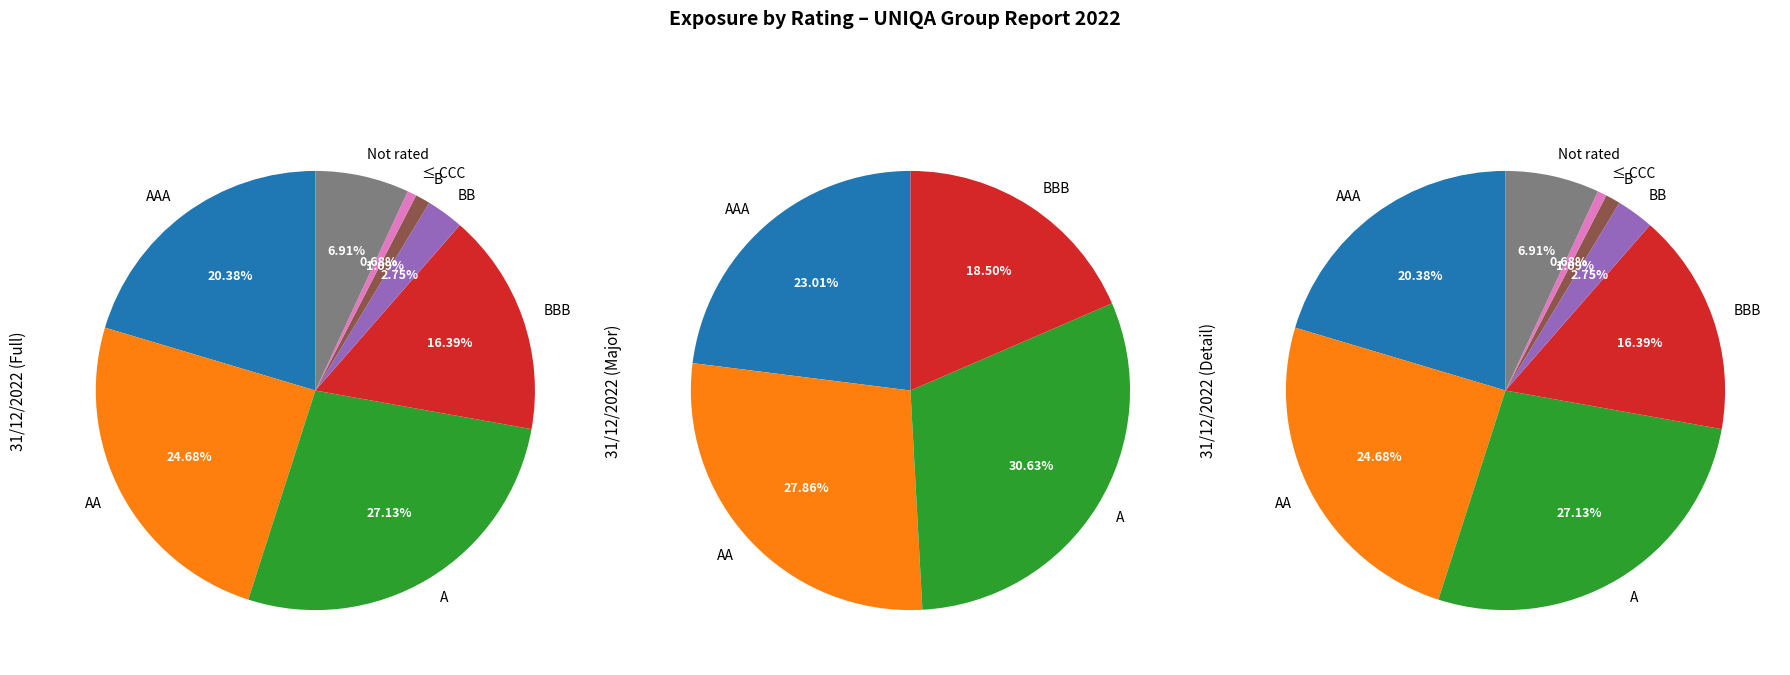

Combined, do BB and B account for over 50%?

No